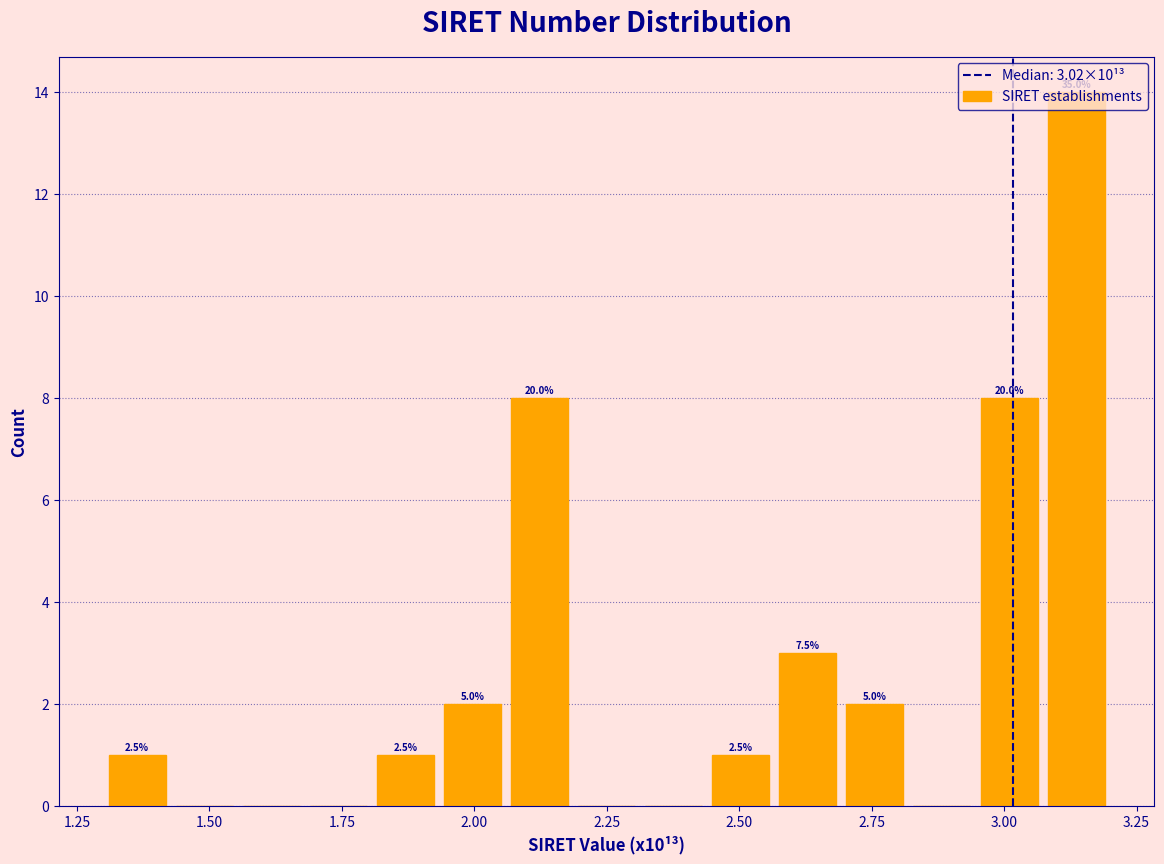

Read against the x-axis, roughly where is the centre of the tallest bar?

3.15